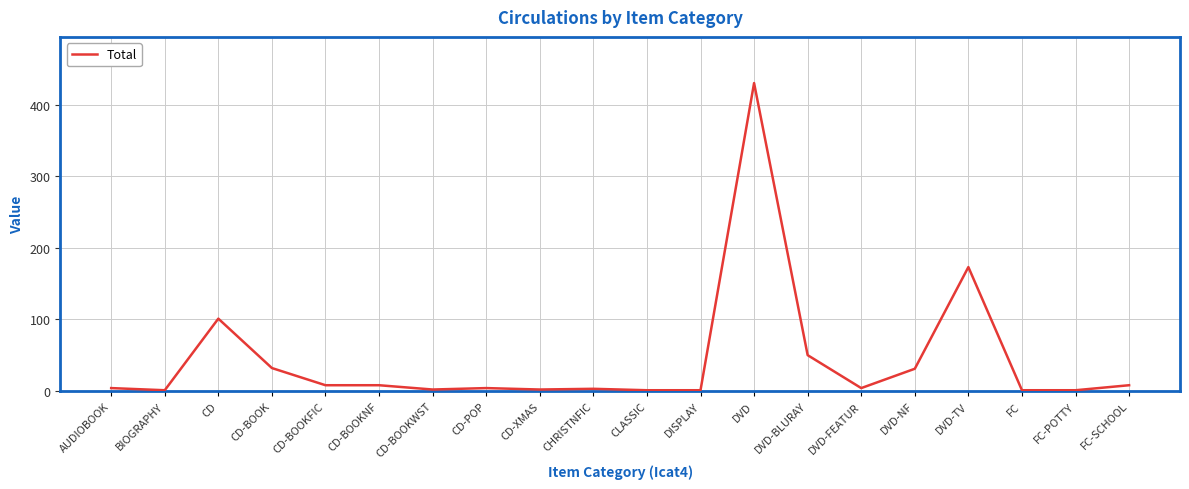

The chart shows a value of 32 at CD-BOOK. True or false?

True